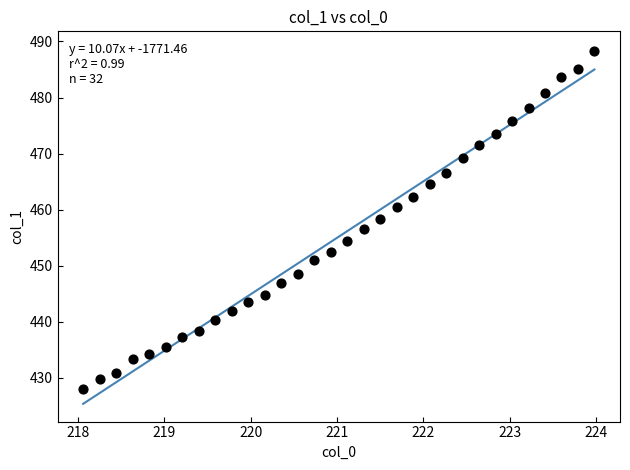

What is the range of Y values (max minus min)?

60.2